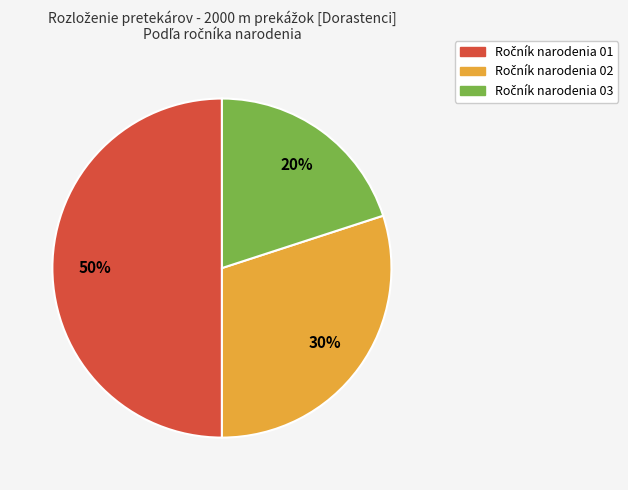

To the nearest percent, what is the difference between the largest and smallest slice percentages?

30%